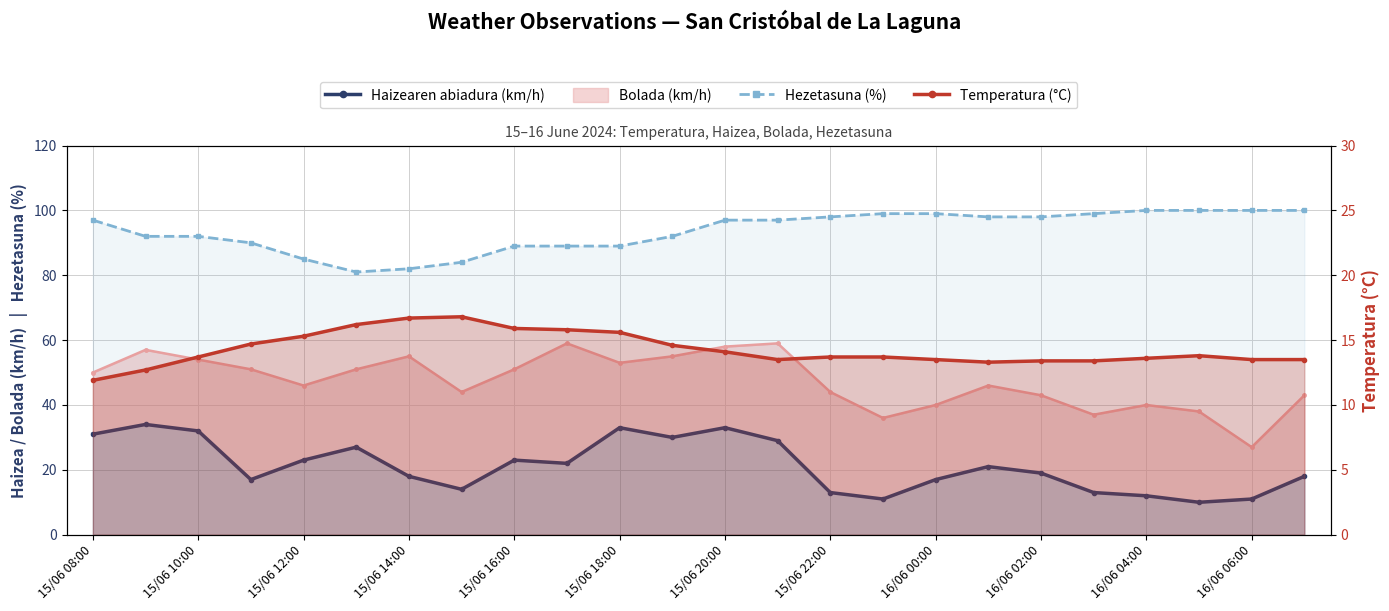

What value does the Temperatura (°C) series have at 21?

13.8